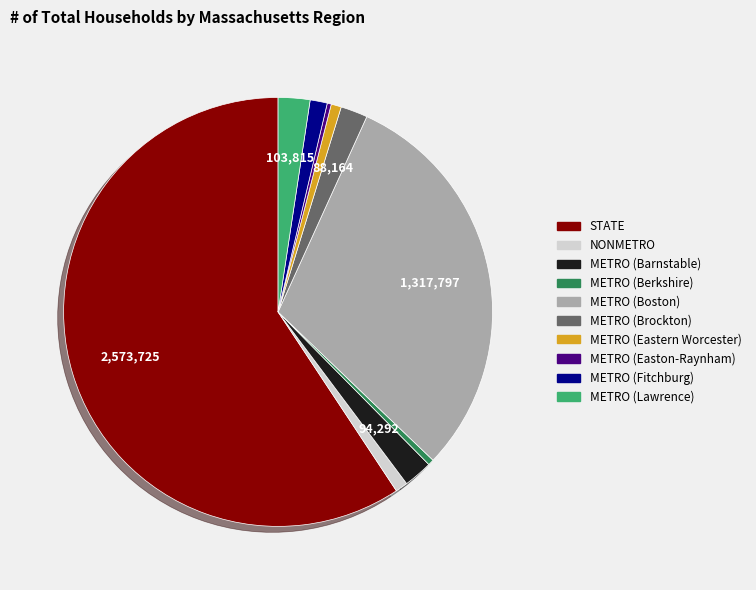

Count the number of slices in the pie.

10